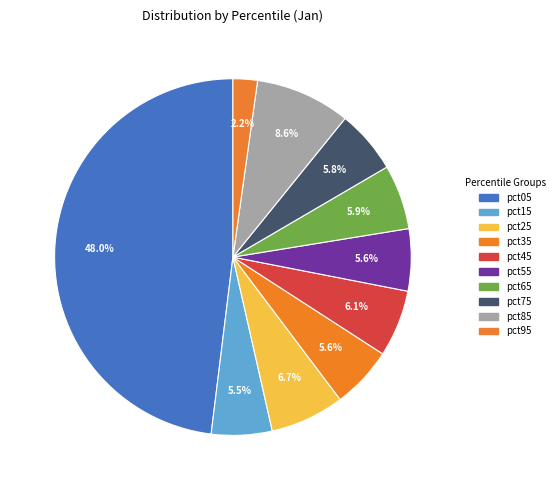

To the nearest percent, what portion does pct65 represent?

6%